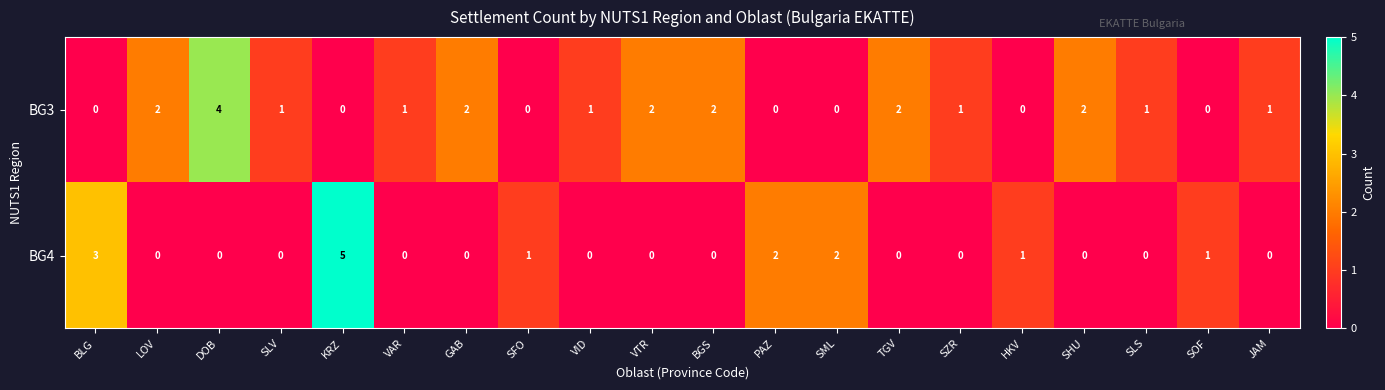

Rank the series by their average value, from highest to lowest.

BG3, BG4